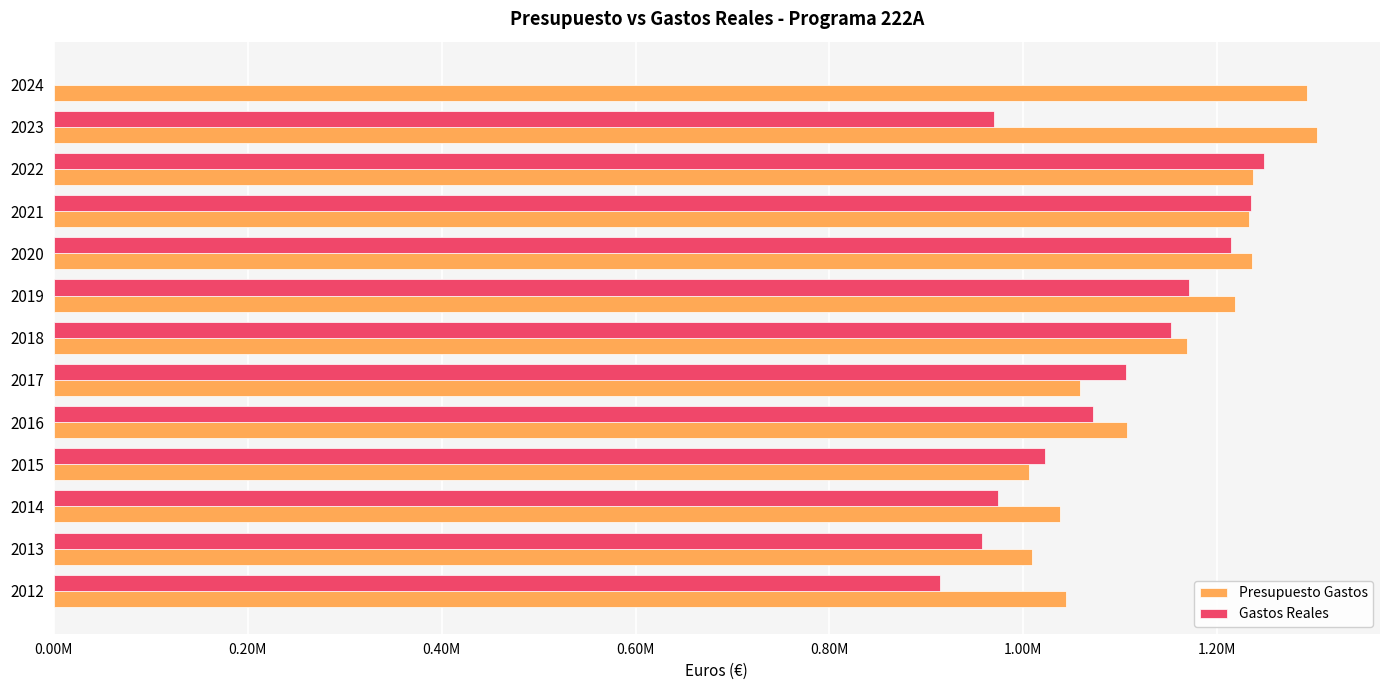

What is the maximum value shown in the chart?

1302645.0